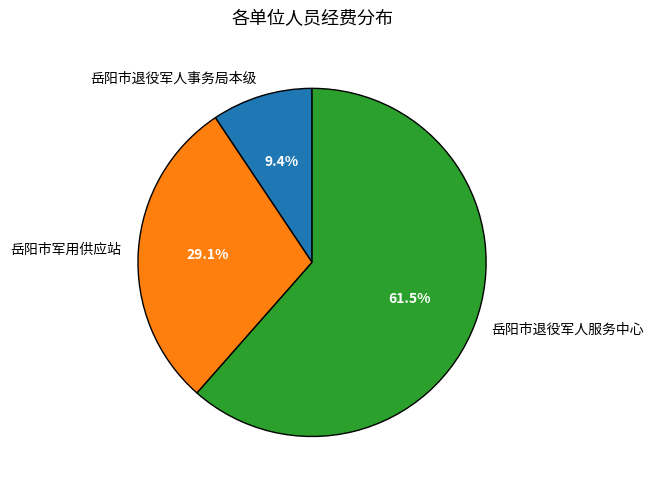

Which has a higher value, 岳阳市军用供应站 or 岳阳市退役军人事务局本级?

岳阳市军用供应站